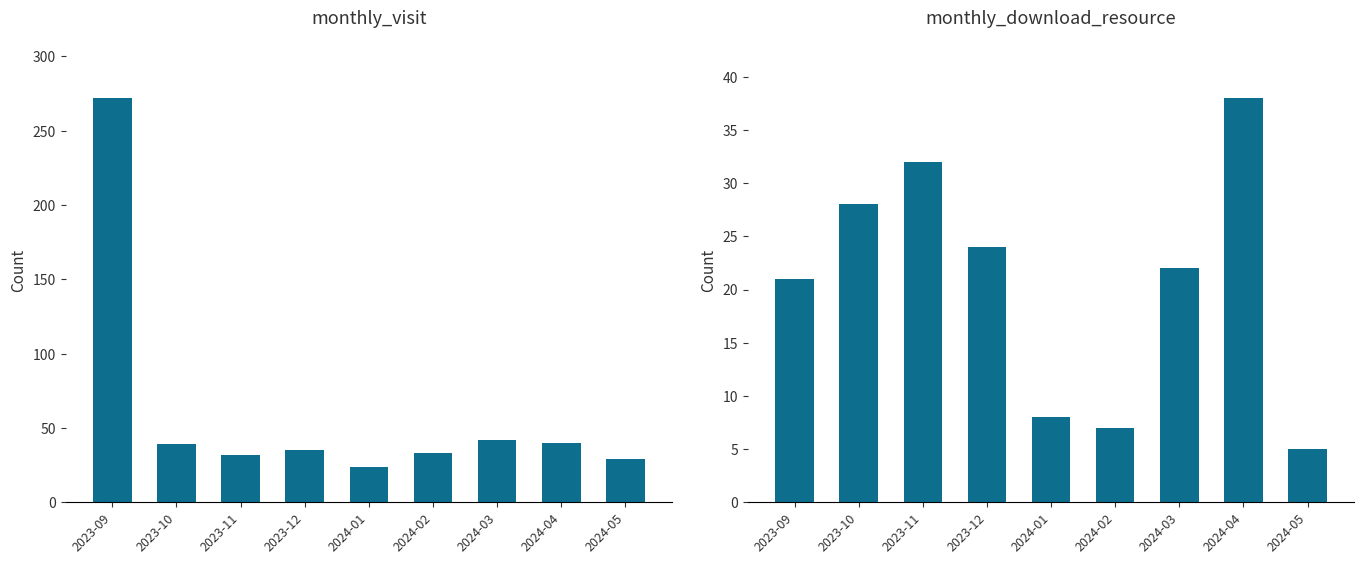

What is the label of the 1st bar from the right?

2024-05